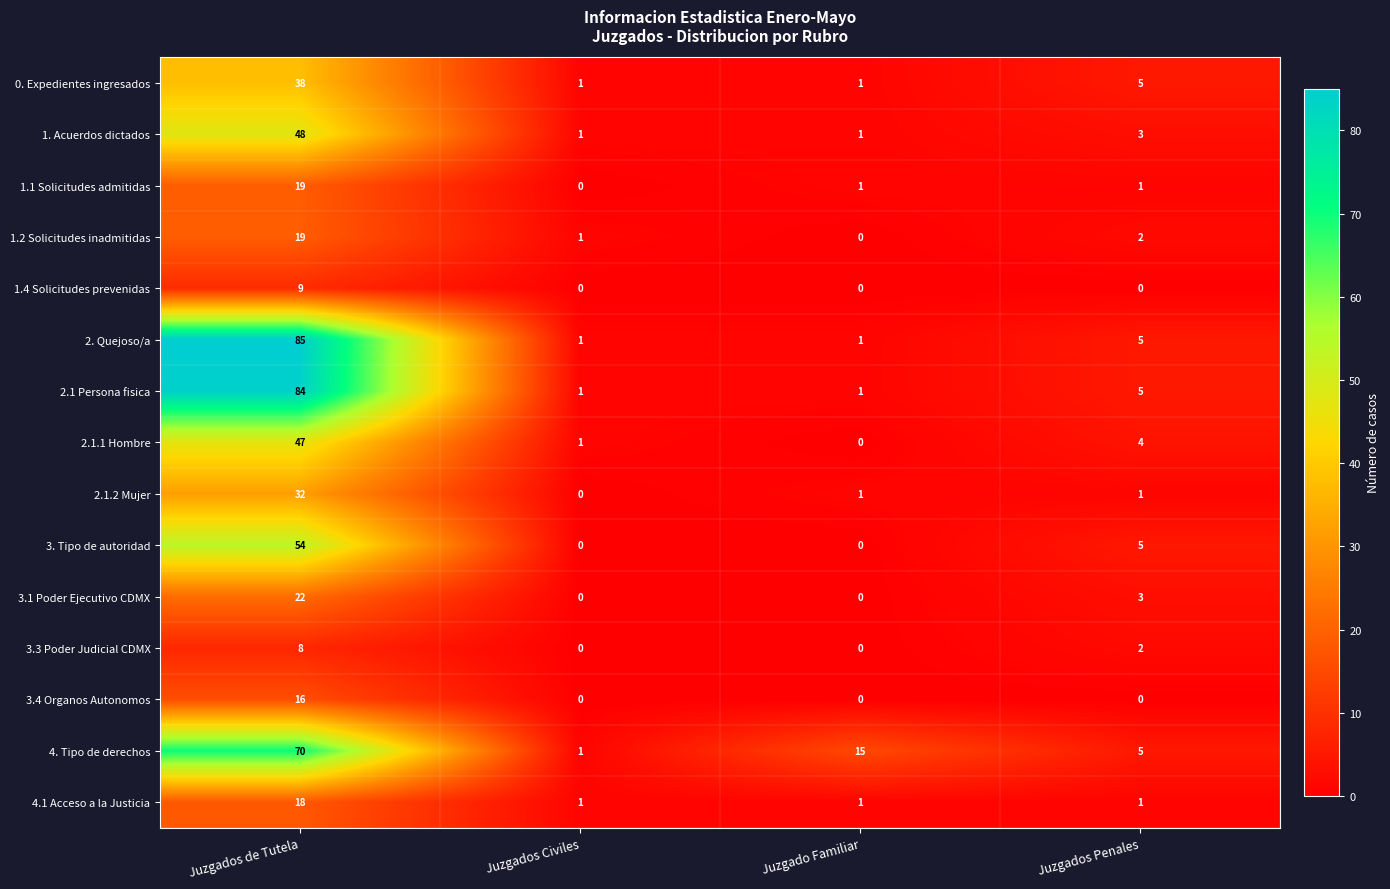

How many distinct data groups are displayed?

15